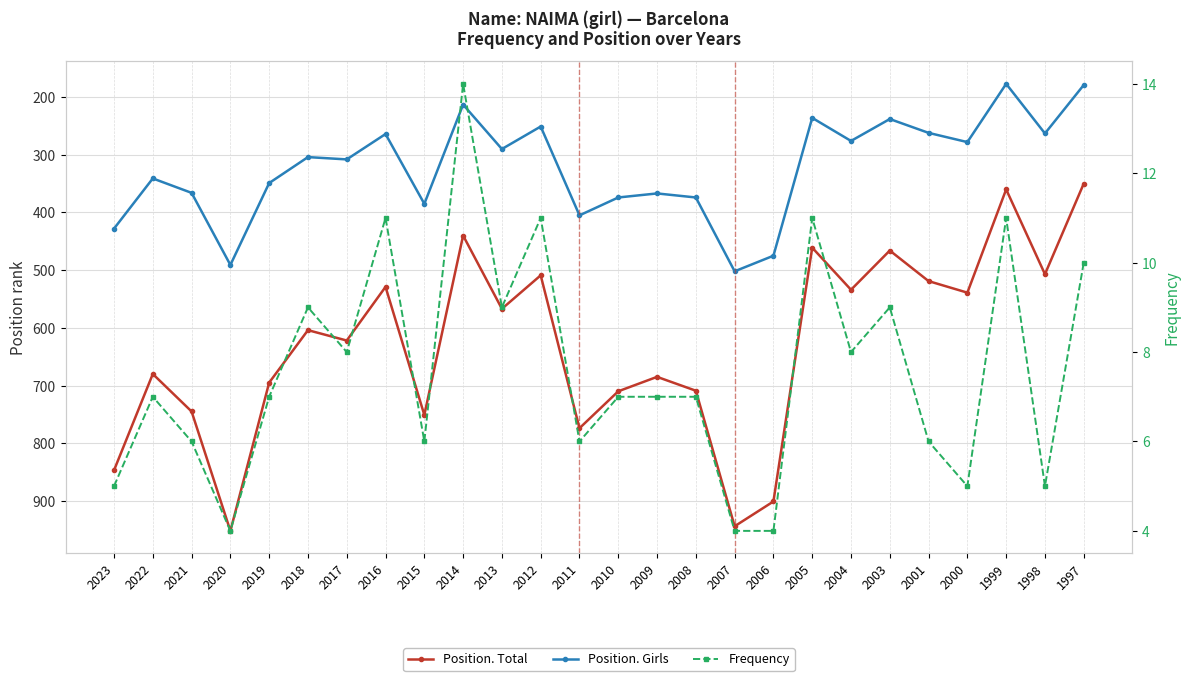

Is it true that Frequency equals 8 at 2004?

True